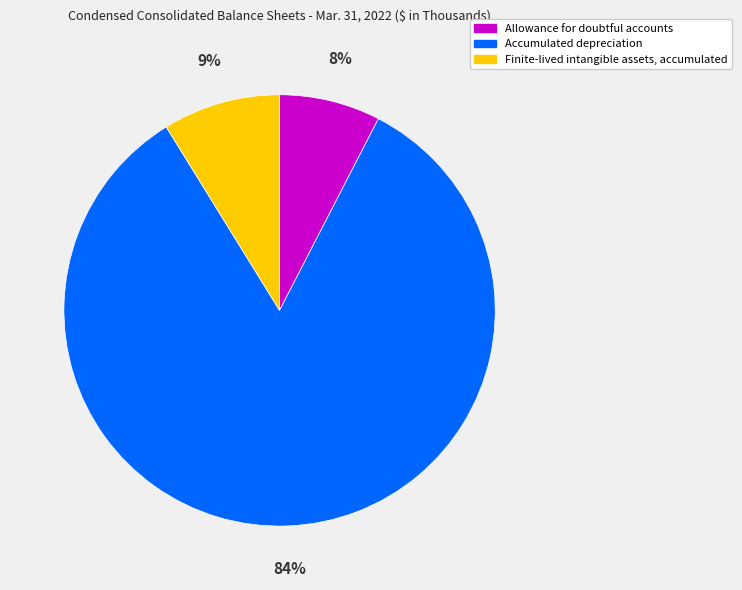

Which has a higher value, Allowance for doubtful accounts or Accumulated depreciation?

Accumulated depreciation